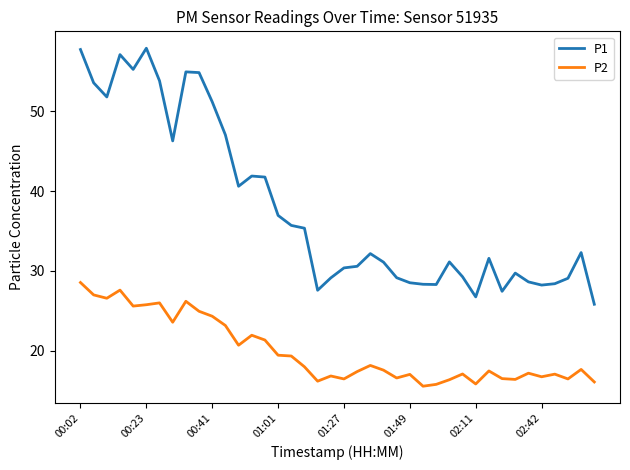

What is the highest value of the P1 series?

57.9